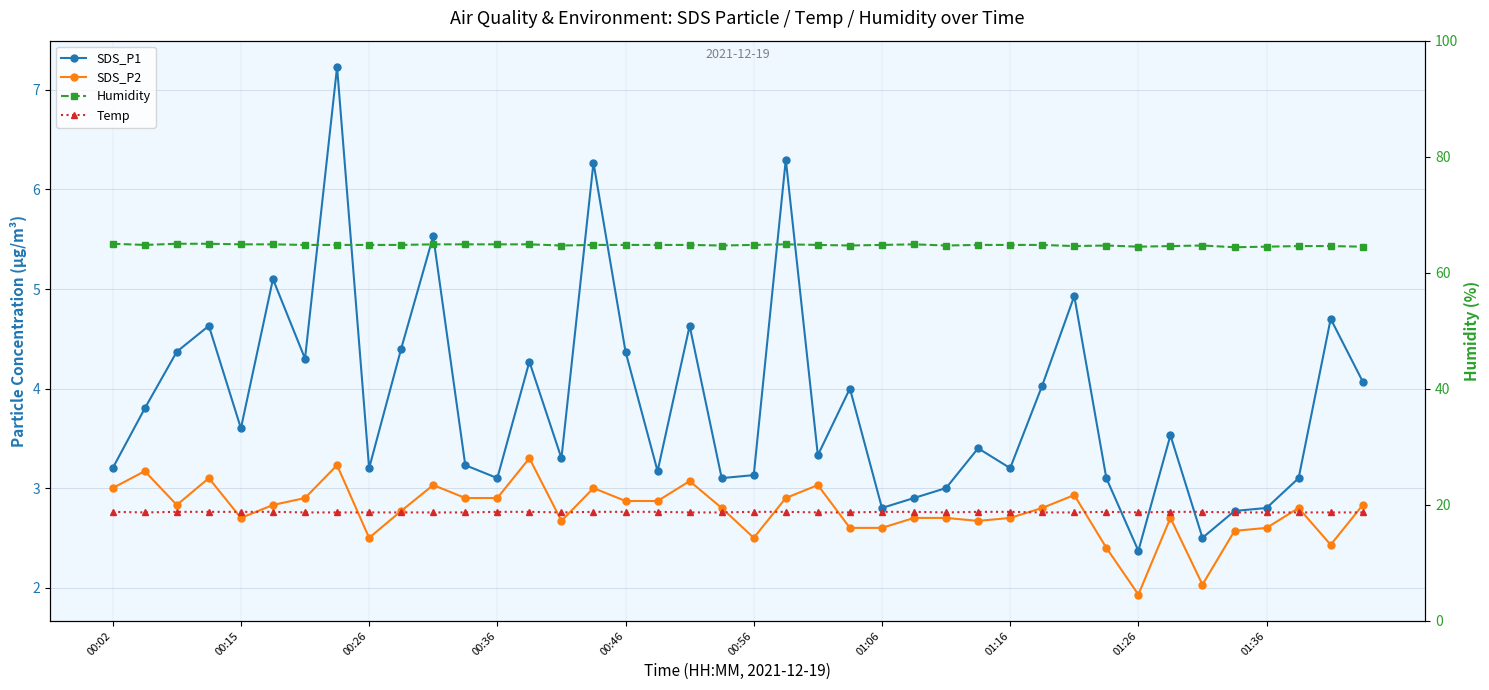

How many interior local peaks does the SDS_P2 series have?

11